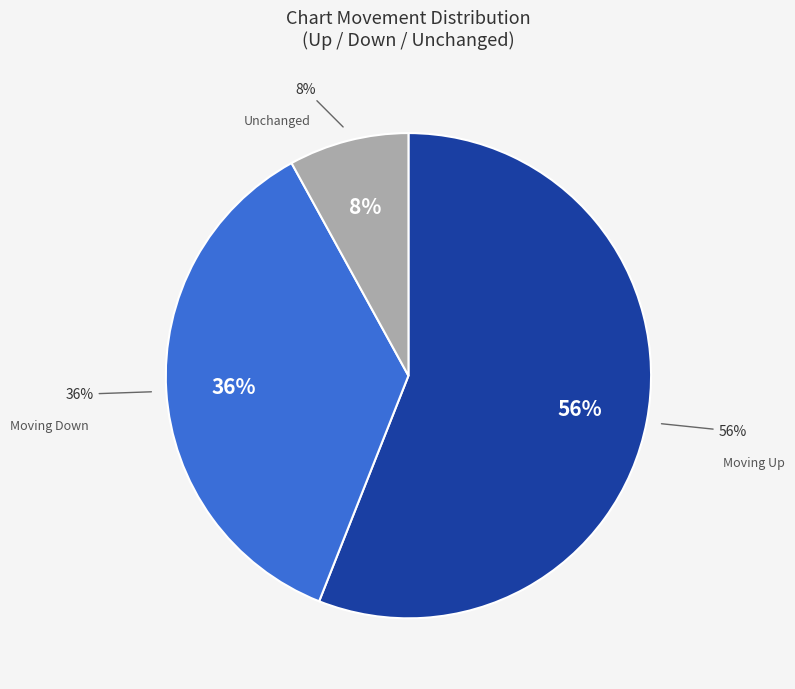

To the nearest percent, what portion does down represent?

36%